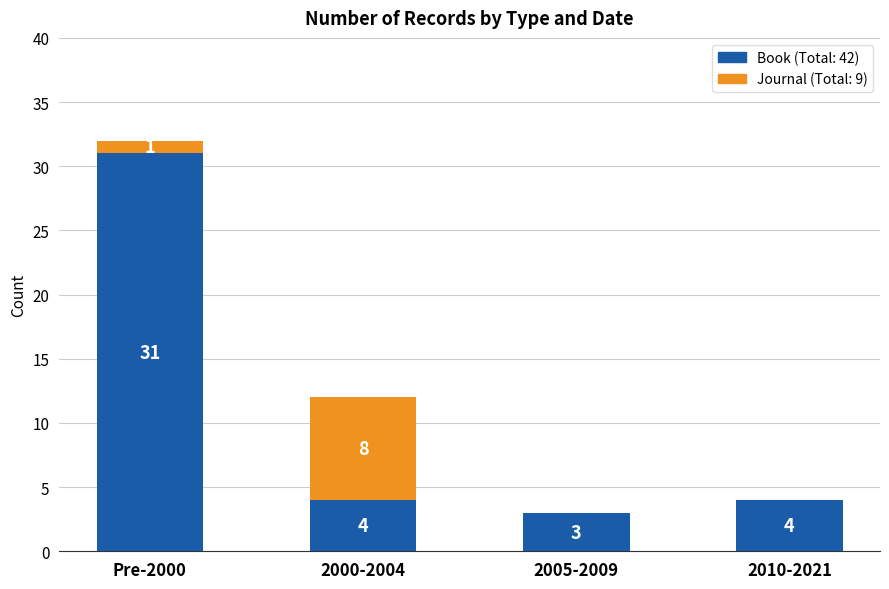

What is the total value across all series at Pre-2000?

32